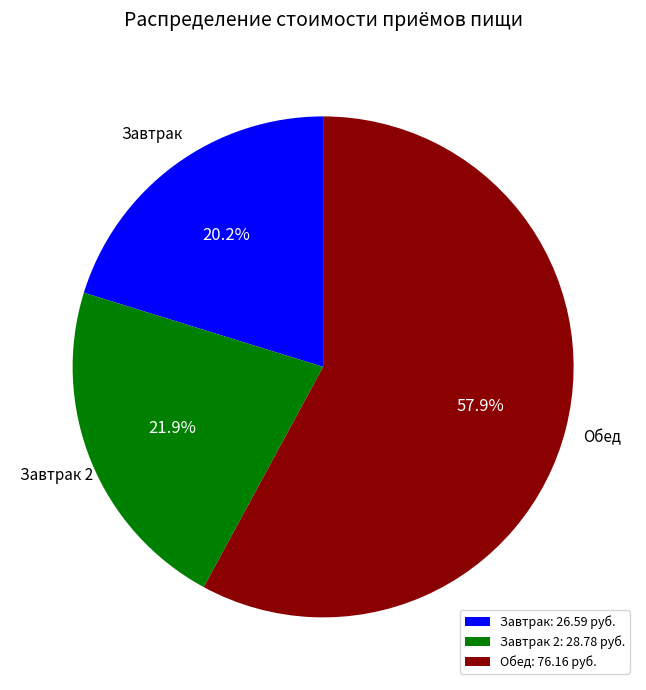

Combined, do Завтрак: 26.59 руб. and Завтрак 2: 28.78 руб. account for over 50%?

No